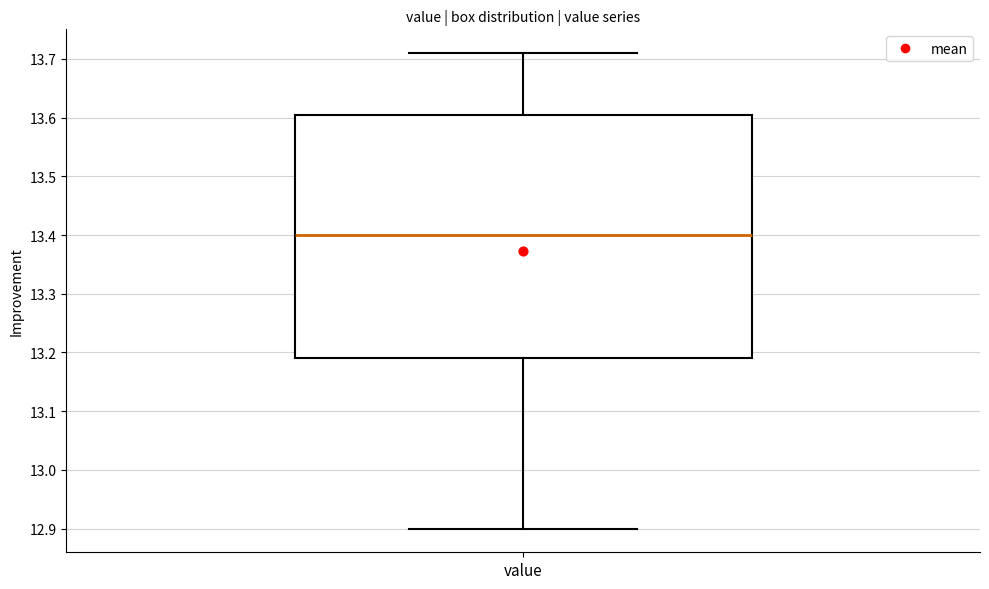

Read this box plot against the y-axis: the position of the median line, the range covered by the box, and the ends of both whiskers. The values are not printed on the chart, so give them approximately, as read against the axis.

median 13.40, box 13.19 to 13.61, whiskers 12.90 to 13.71